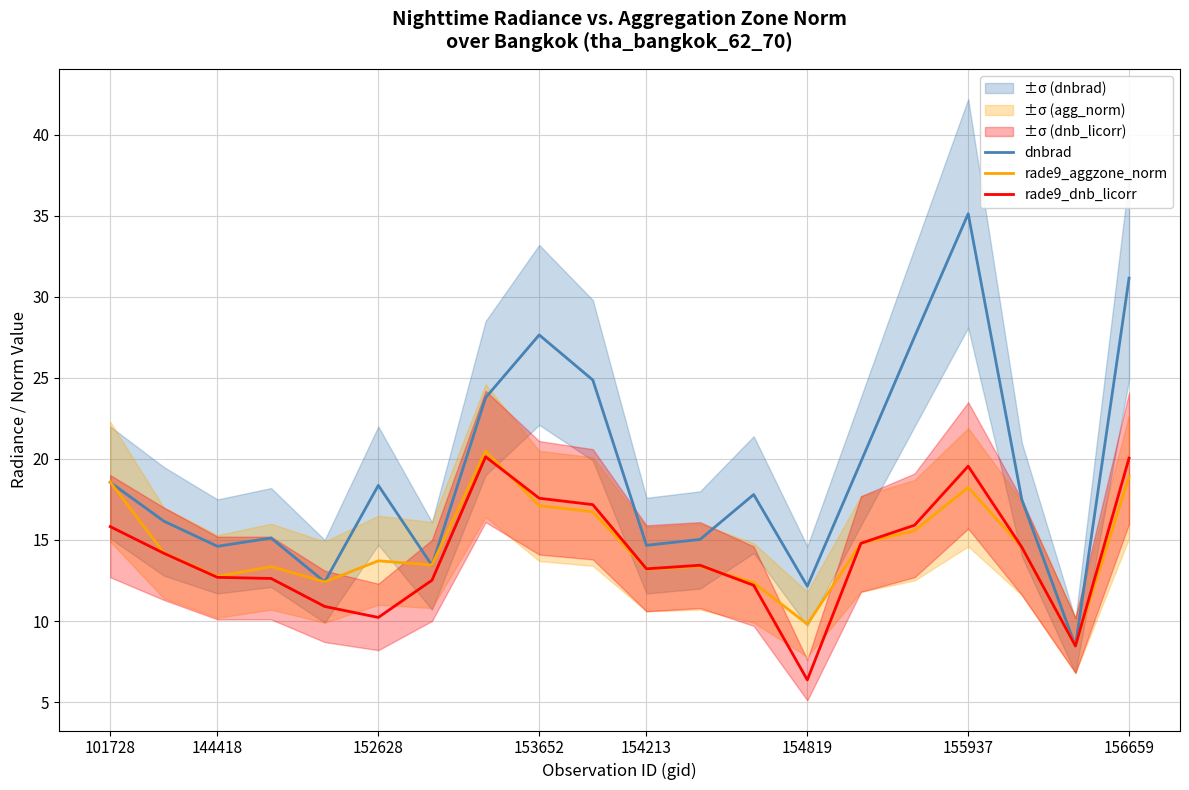

What value does the rade9_dnb_licorr series have at 153652?

17.6